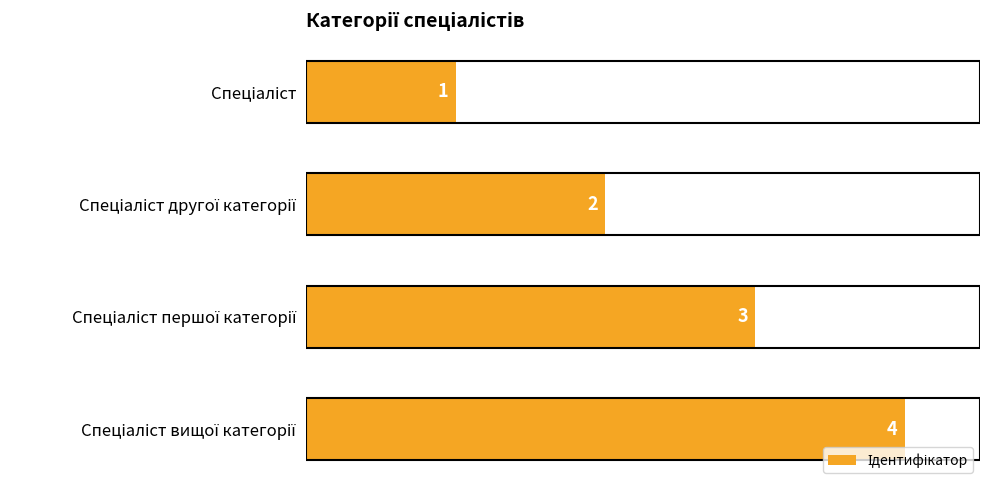

What is the difference between the maximum and minimum values?

3